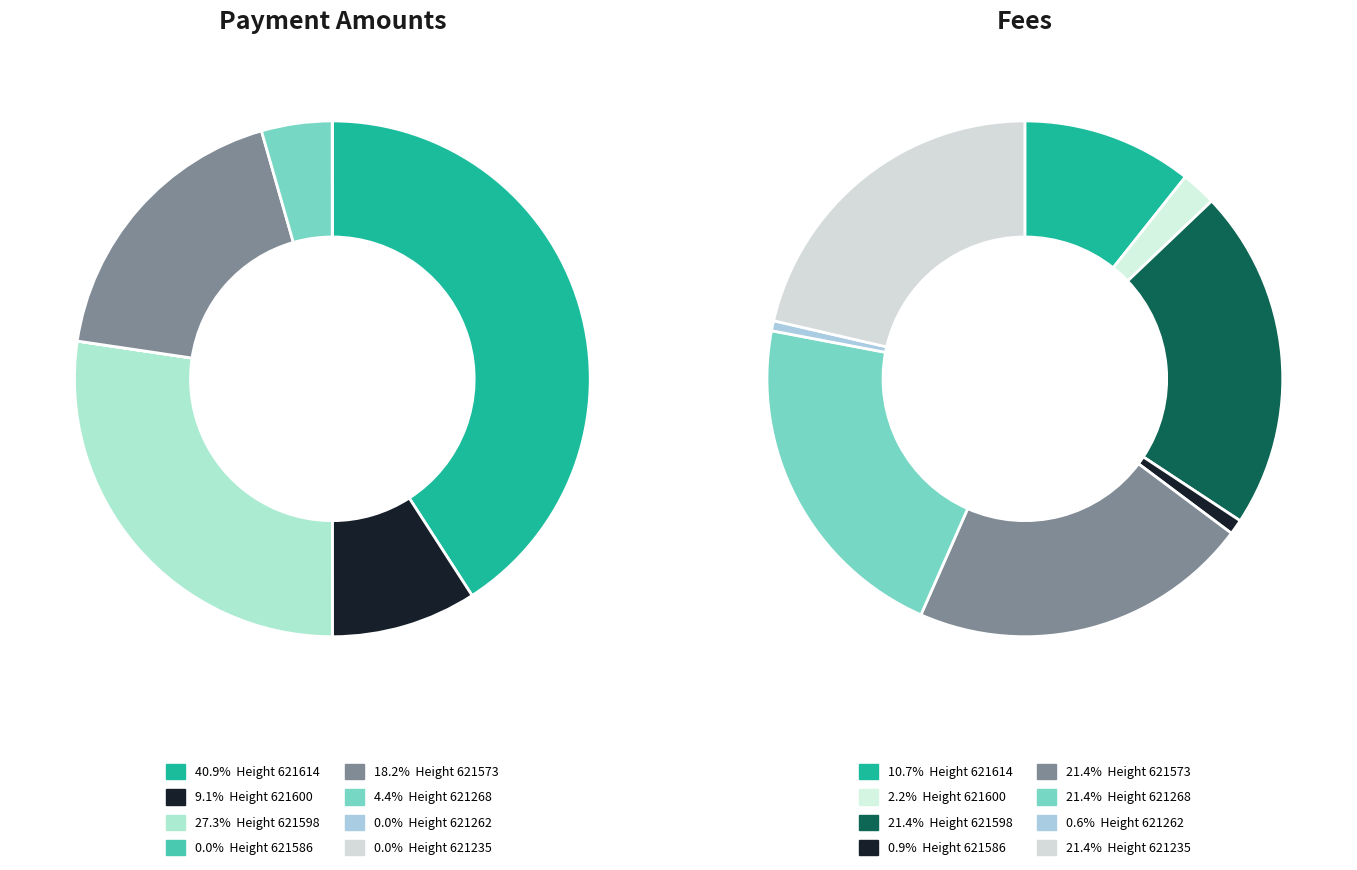

How many slices are in this pie chart?

8